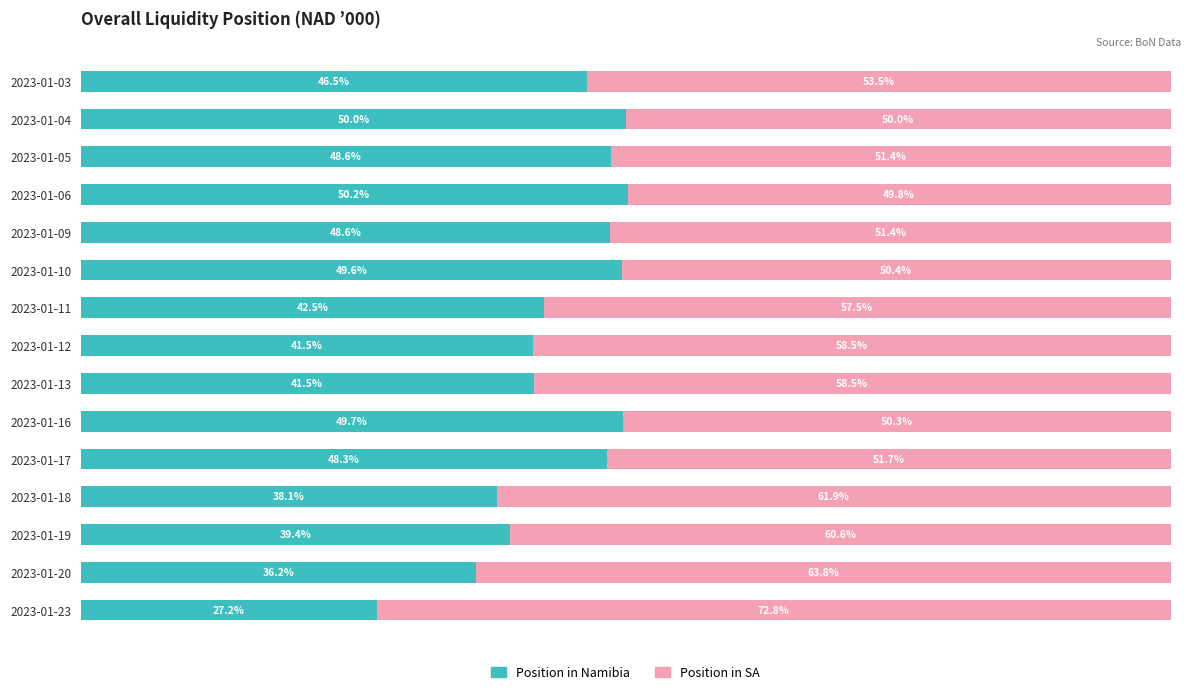

At which label is Position in Namibia closest to 38?

2023-01-18